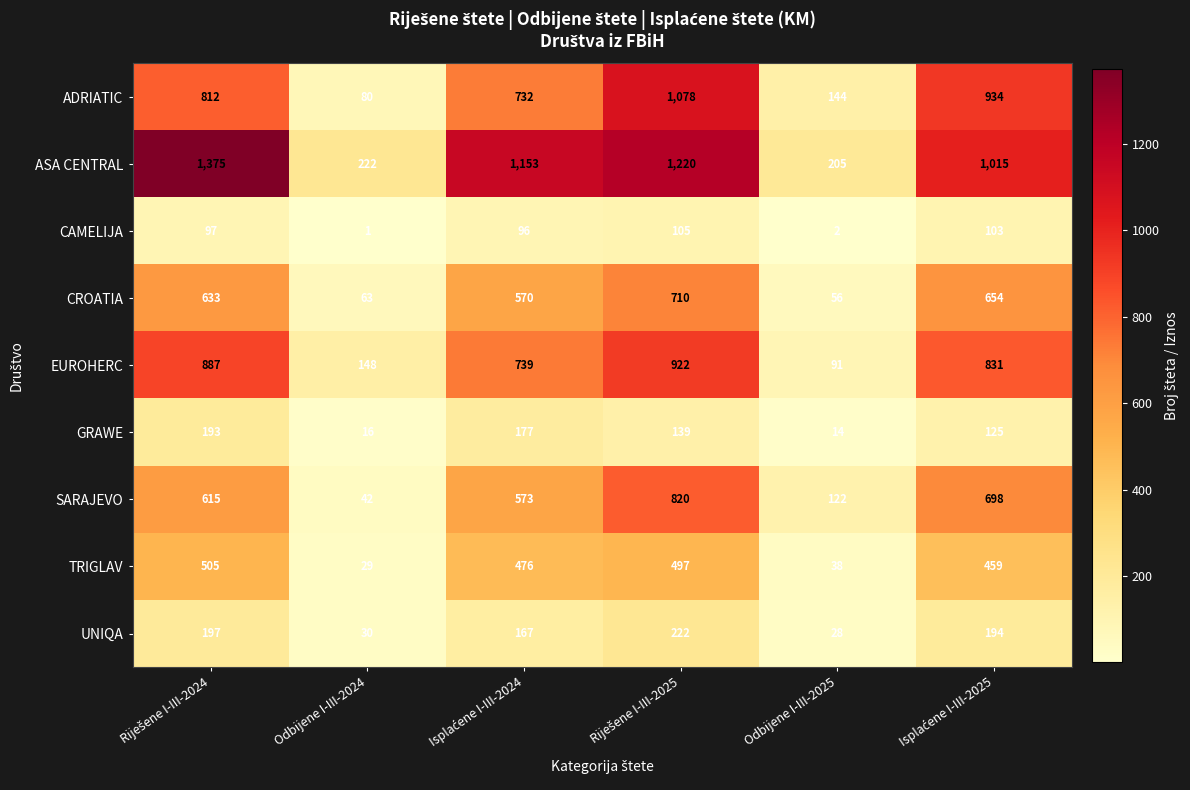

At which label does ASA CENTRAL reach its minimum?

Odbijene I-III-2025